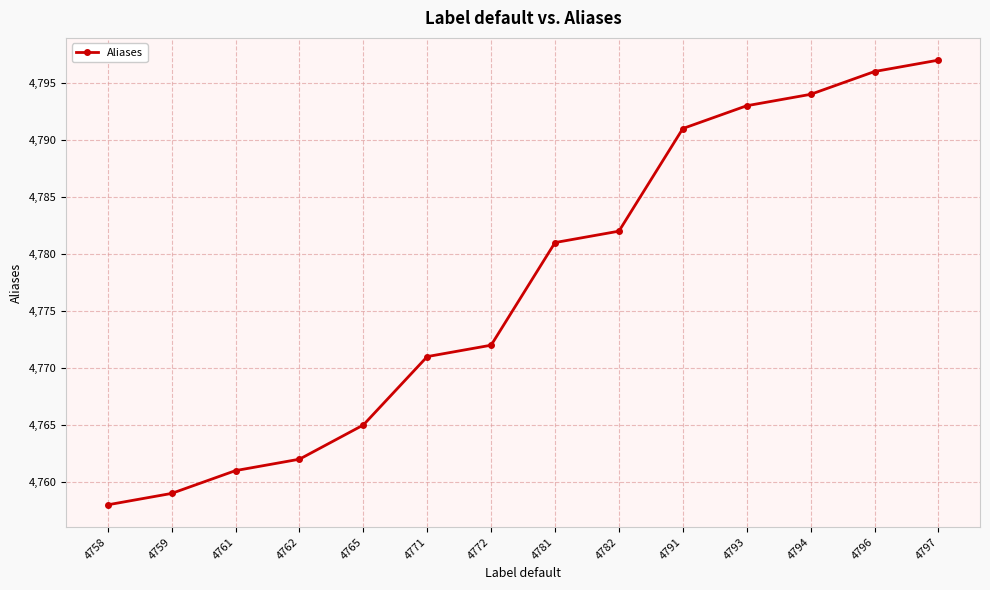

Reading left to right, what are all the values shown in this chart?

4758	4759	4761	4762	4765	4771	4772	4781	4782	4791	4793	4794	4796	4797